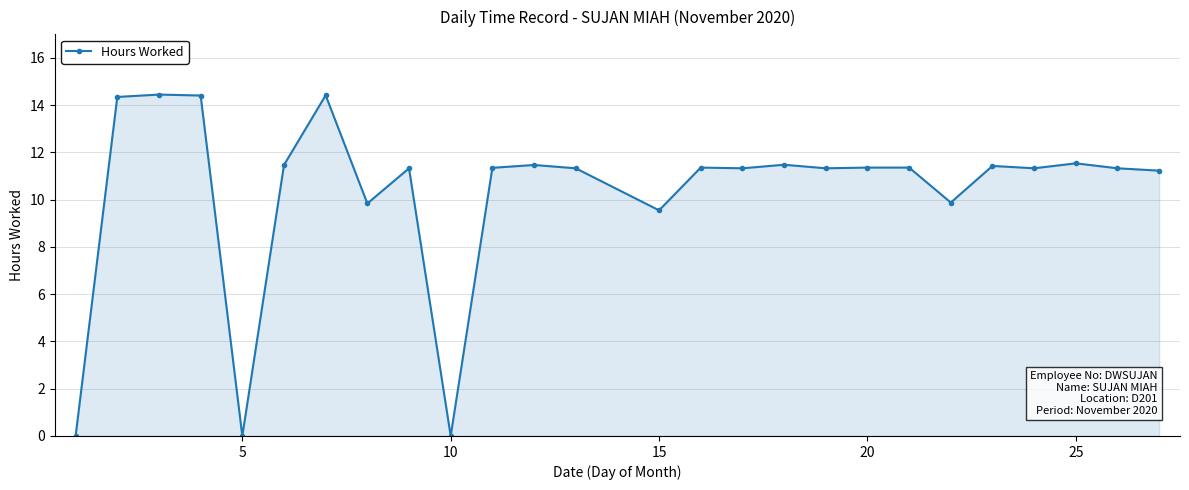

How many data points are less than 11?

6